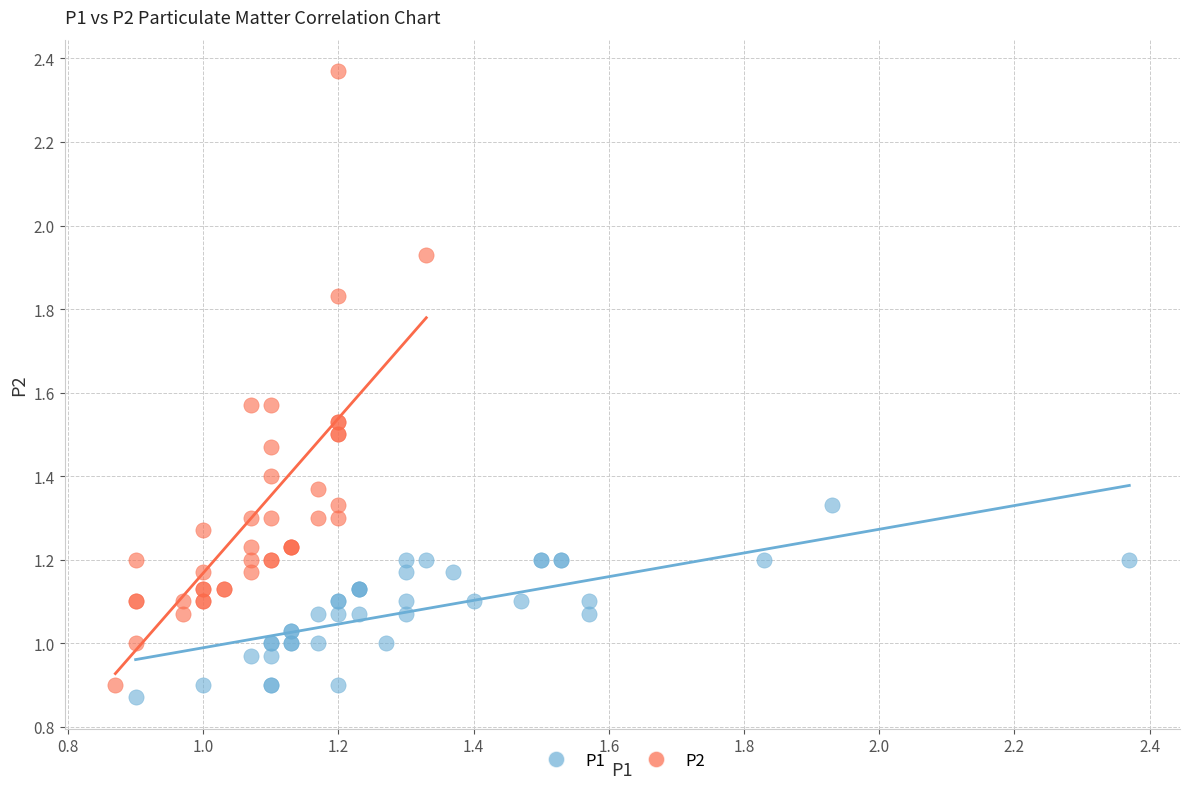

Which series contains the highest Y value?

P2